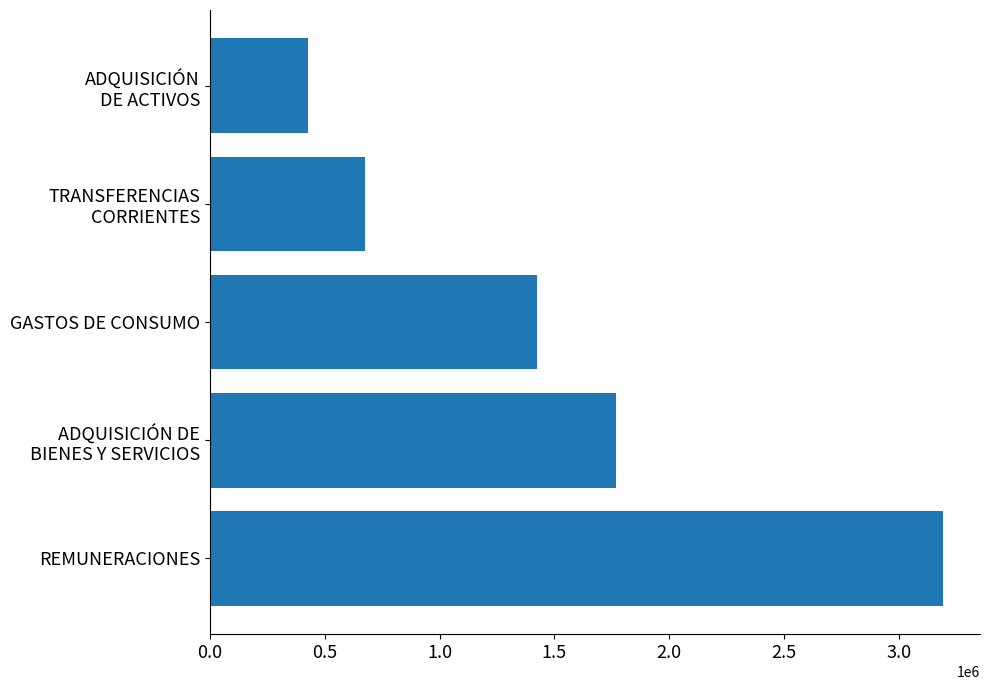

Is it true that the value at REMUNERACIONES is 4906741?

False